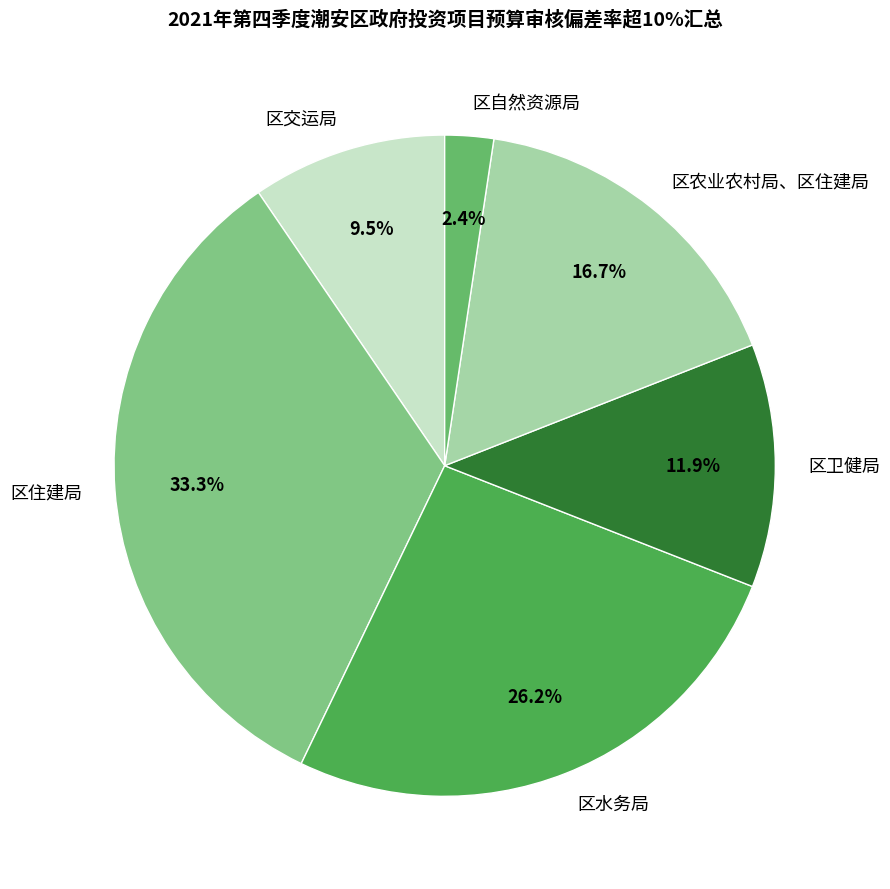

To the nearest percent, what percentage of the pie is 区住建局?

33%